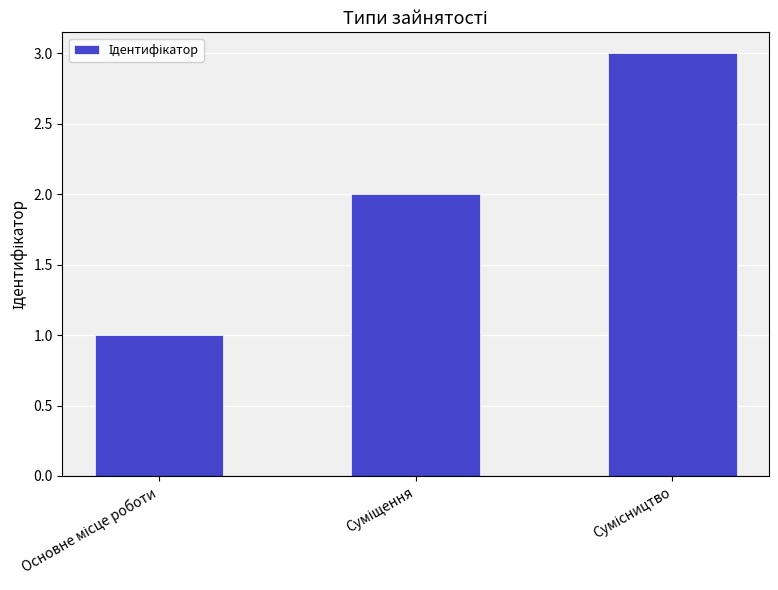

What is the maximum value shown in the chart?

3